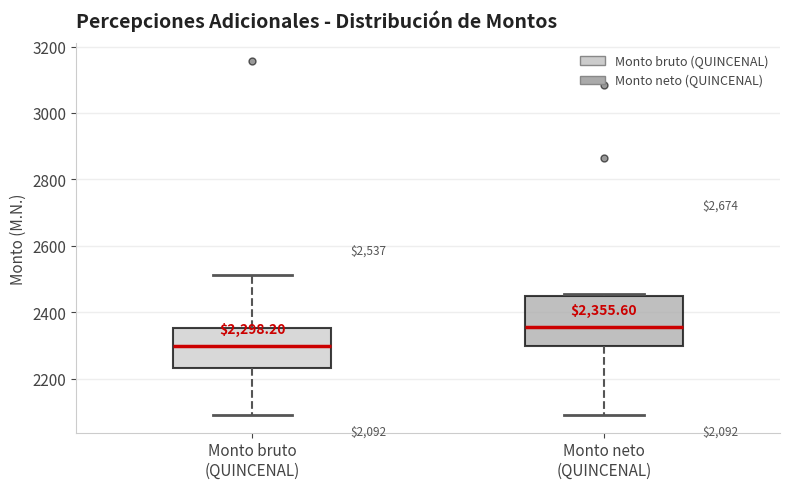

Which box has the highest median line?

Monto neto (QUINCENAL)